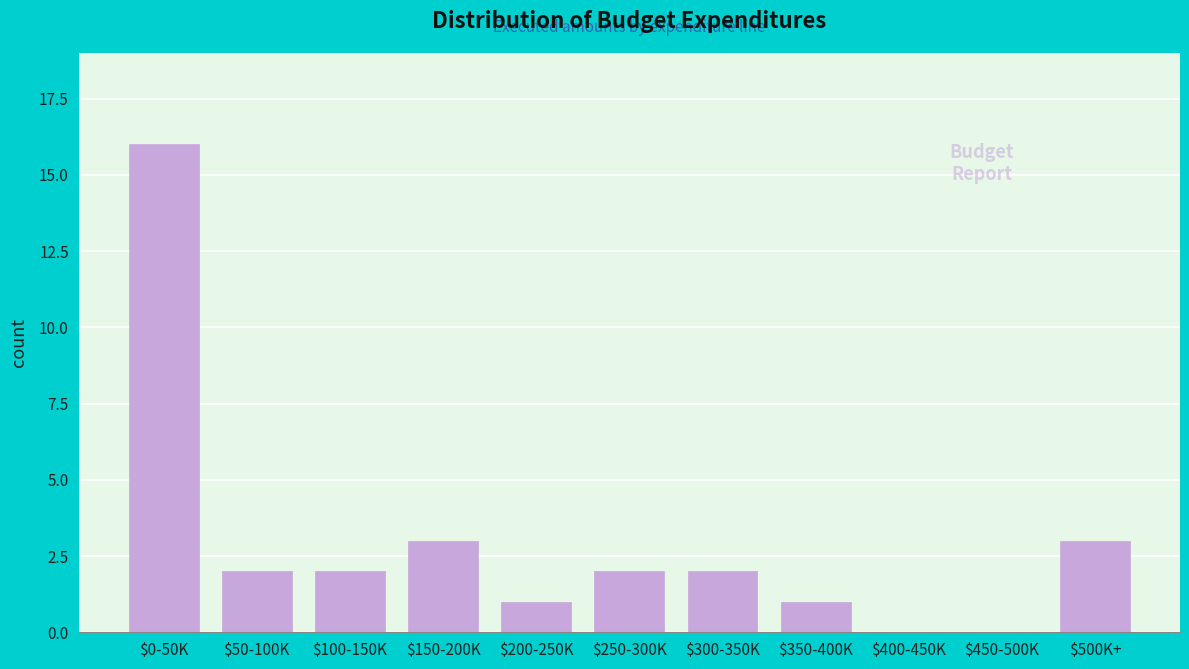

What is the sum of all values?

32